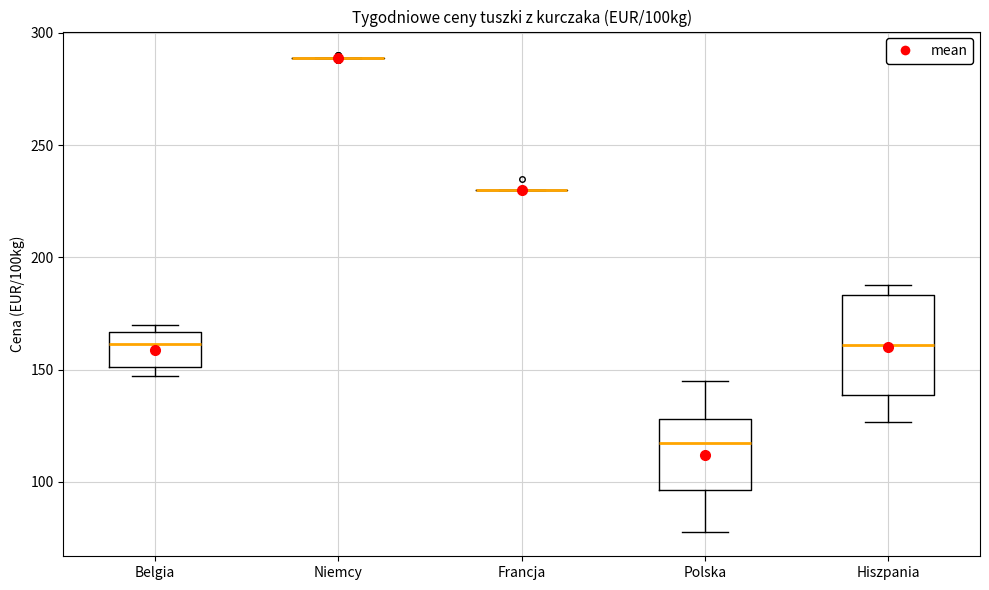

Reading left to right, read every box against the y-axis: the position of its median line, the range the box covers, and the ends of its whiskers. The values are not printed on the chart, so give them approximately, as read against the axis.

Belgia: median 160, box 150 to 165, whiskers 145 to 170
Niemcy: box collapsed to a line at 290, whiskers 290 to 290
Francja: box collapsed to a line at 230, whiskers 230 to 230
Polska: median 115, box 95 to 130, whiskers 80 to 145
Hiszpania: median 160, box 140 to 185, whiskers 125 to 190